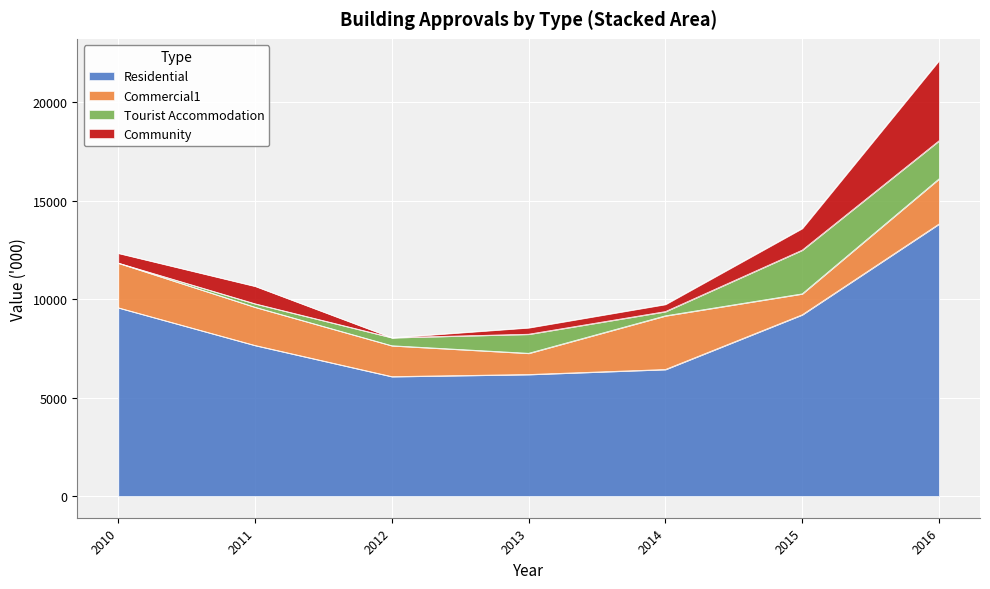

What is the difference between the second highest and minimum values in the Residential series?

3498